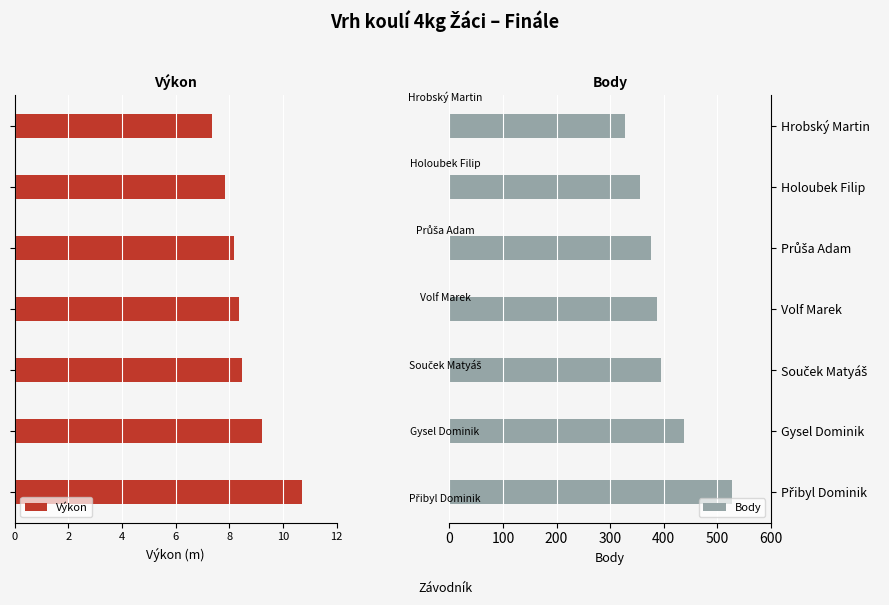

List the series in order of their overall mean, highest first.

Body, Výkon